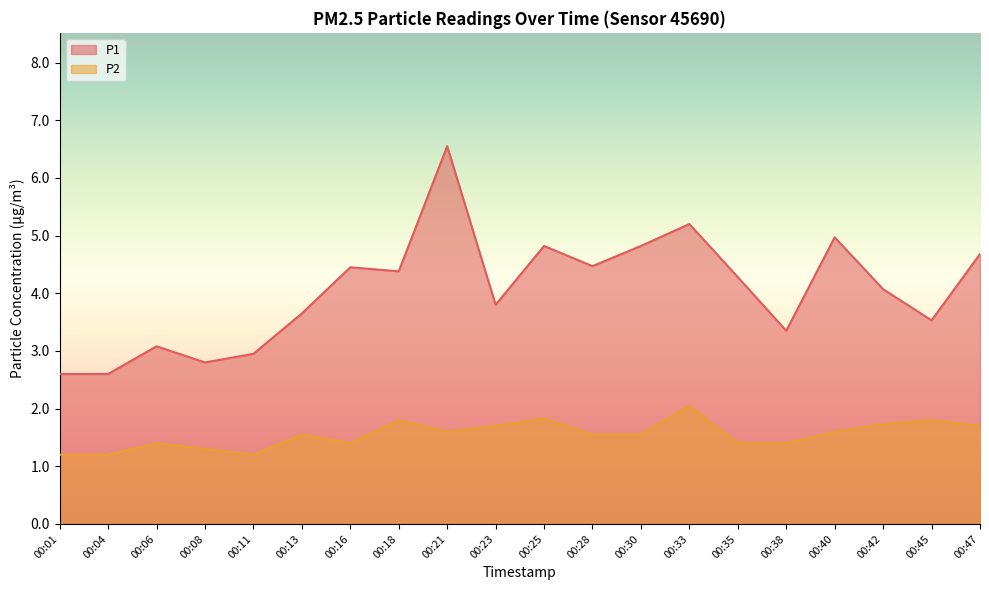

How many distinct data groups are displayed?

2